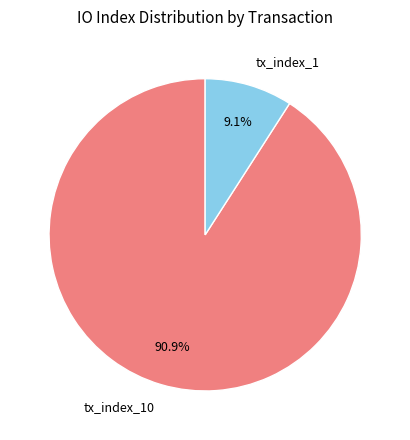

Rank the categories by value from highest to lowest.

tx_index_10, tx_index_1